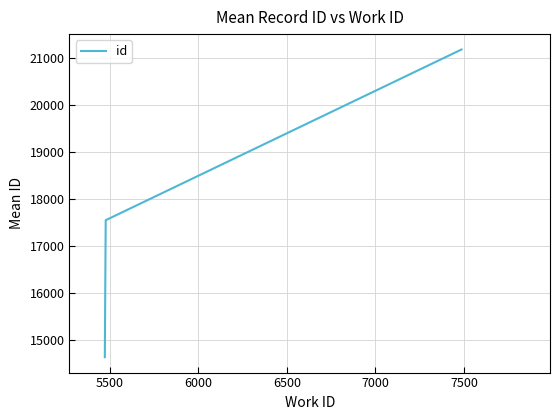

How many lines are shown in the chart?

1